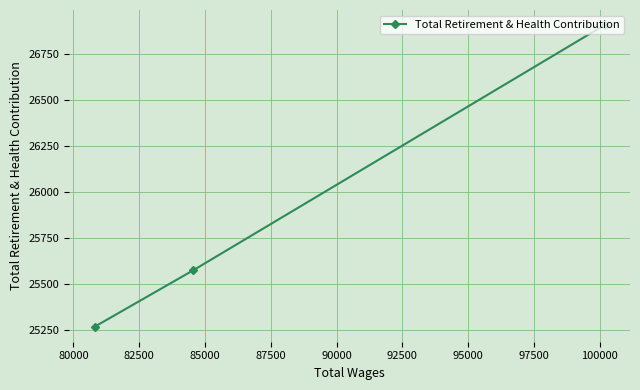

What is the value of the 2nd point from the left?

25575